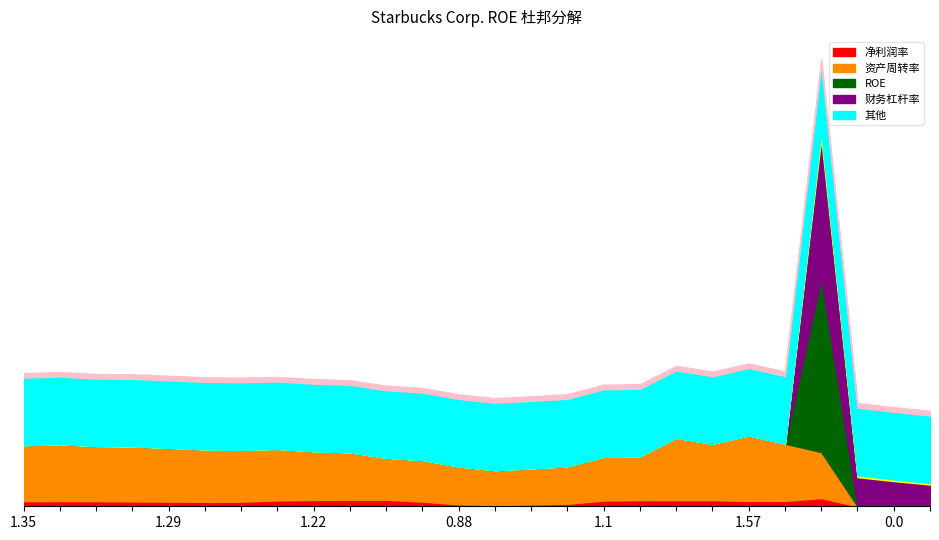

At how many categories does at least one series exceed 2?

4